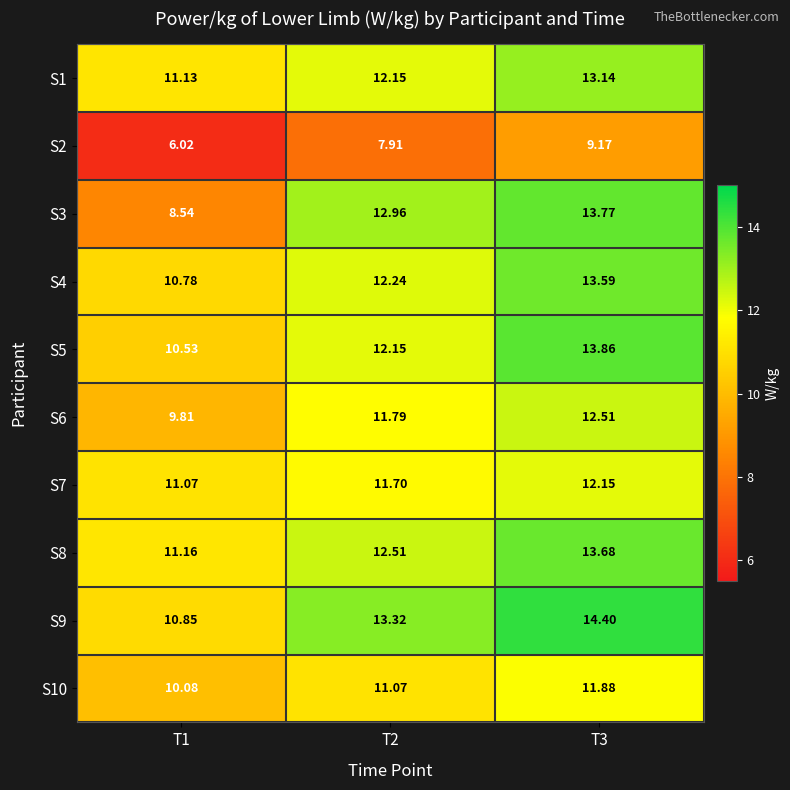

Is the value of S9 at T2 greater than the value of S4 at T2?

Yes